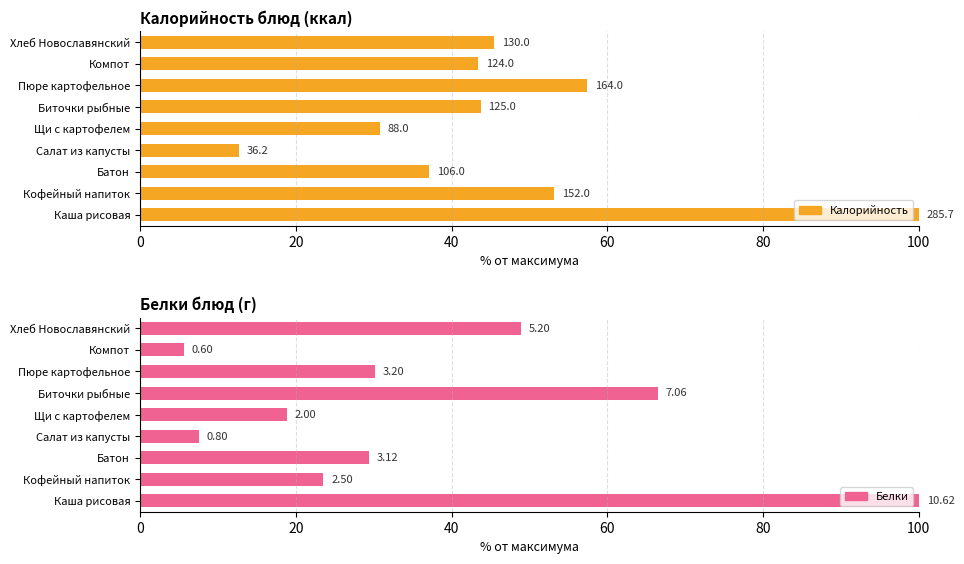

Reading right to left, what are all the values shown in this chart?

Калорийность: 45.5	43.4	57.4	43.8	30.8	12.7	37.1	53.2	100.0
Белки: 49.0	5.6	30.1	66.5	18.8	7.5	29.4	23.5	100.0